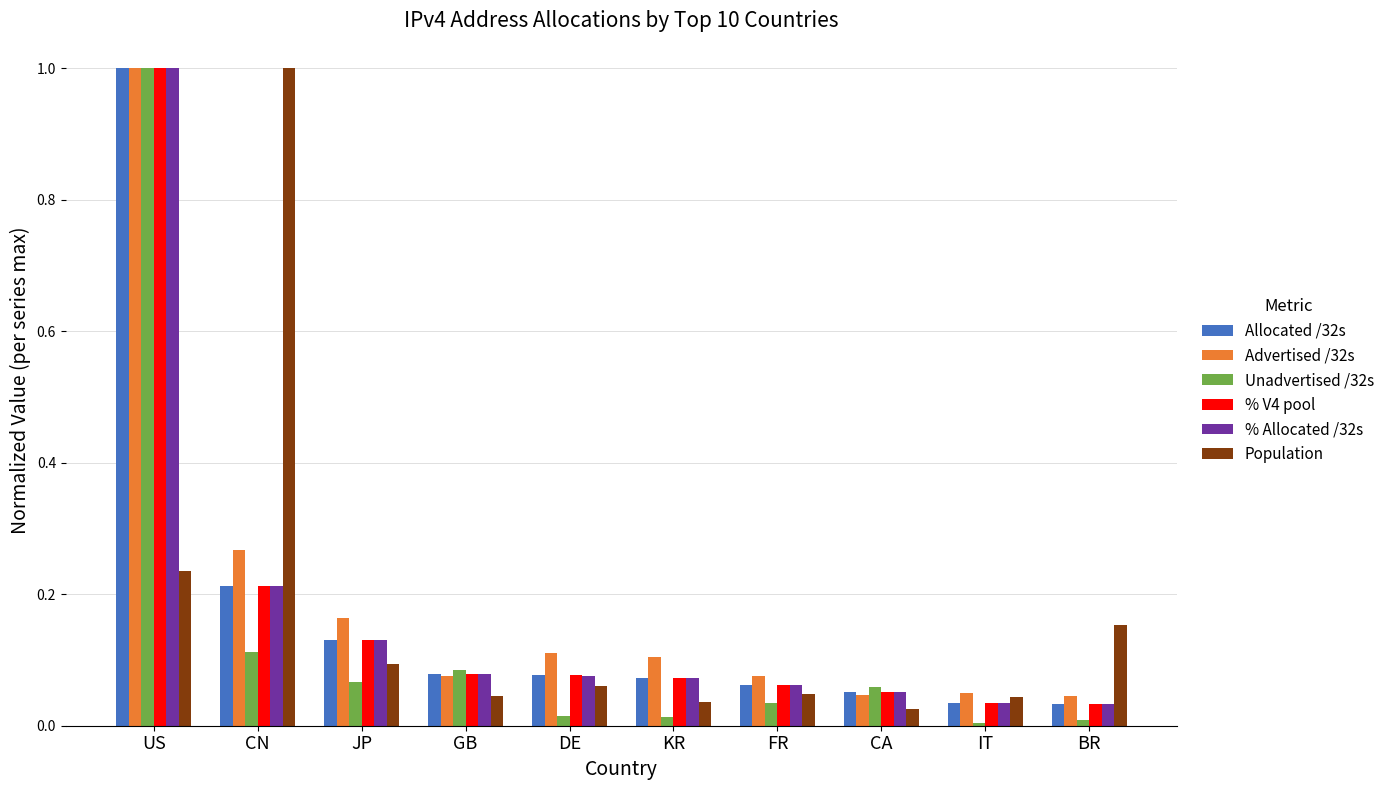

At which category is the sum across all series the highest?

US